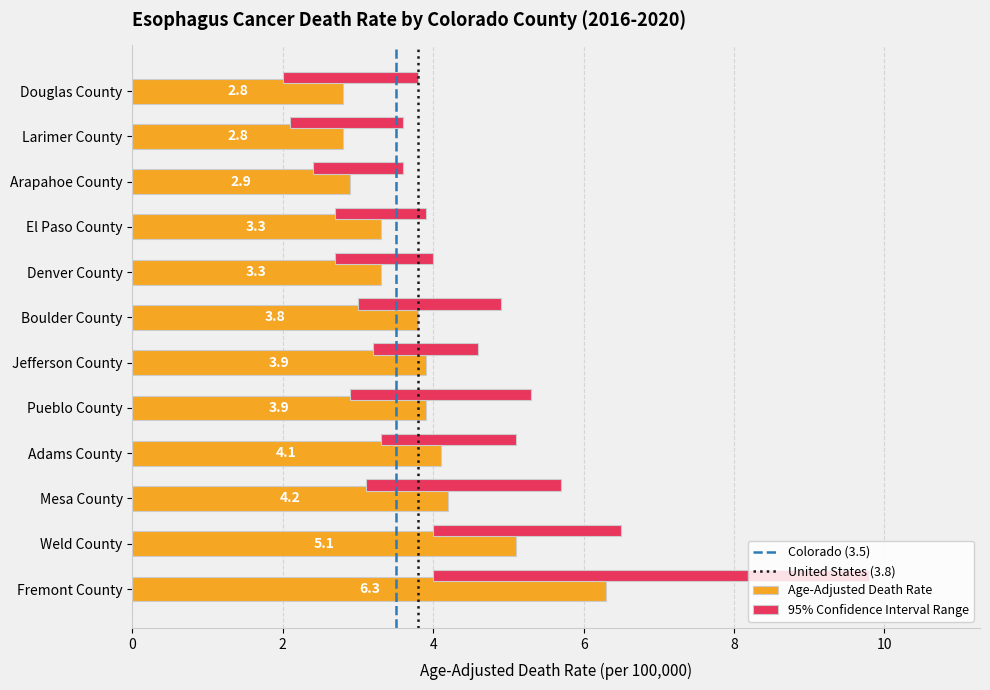

What is the minimum value for Upper CI?

3.6